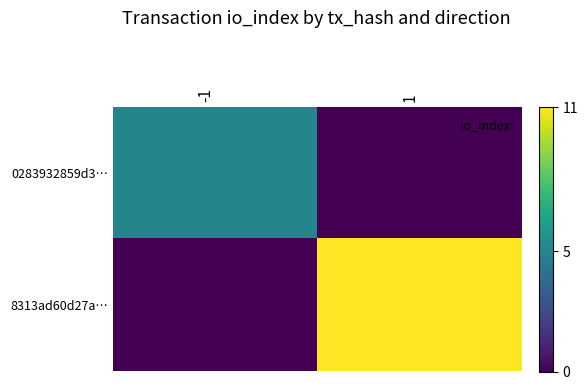

Which has a higher value, -1 or 1?

-1